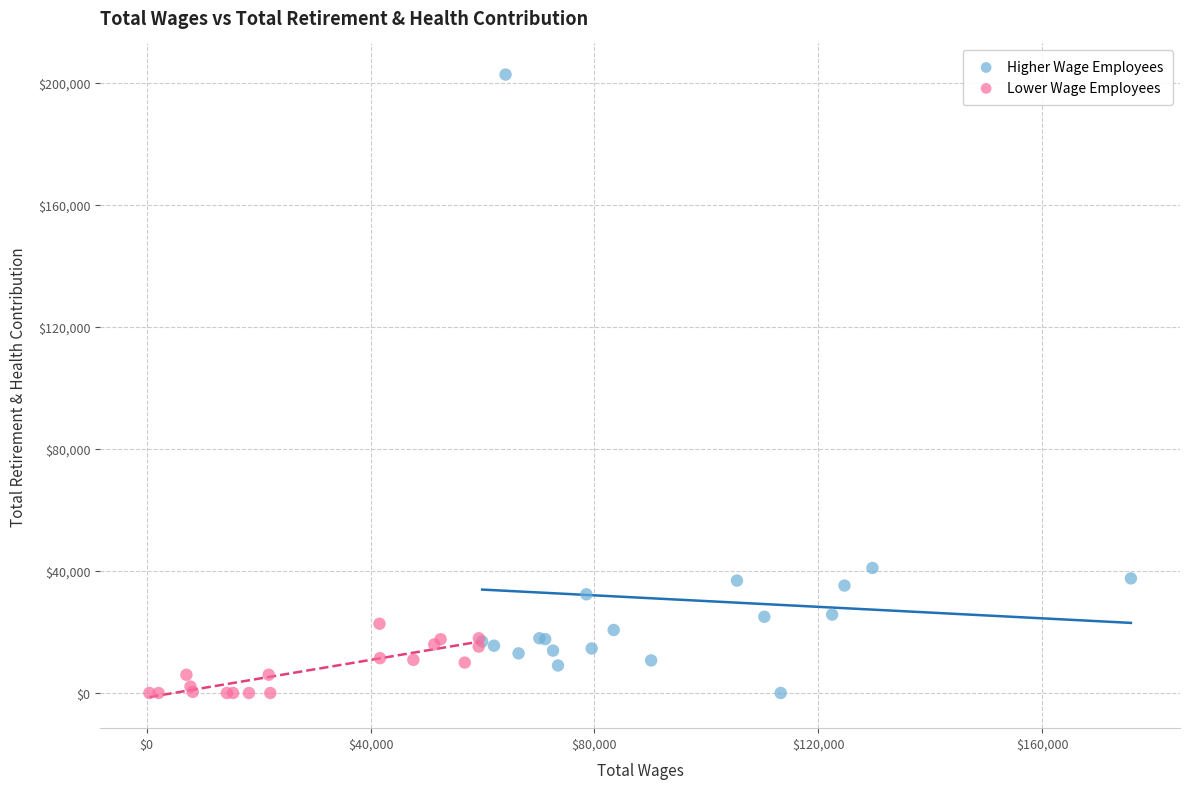

Which series contains the highest Y value?

Higher Wage Employees